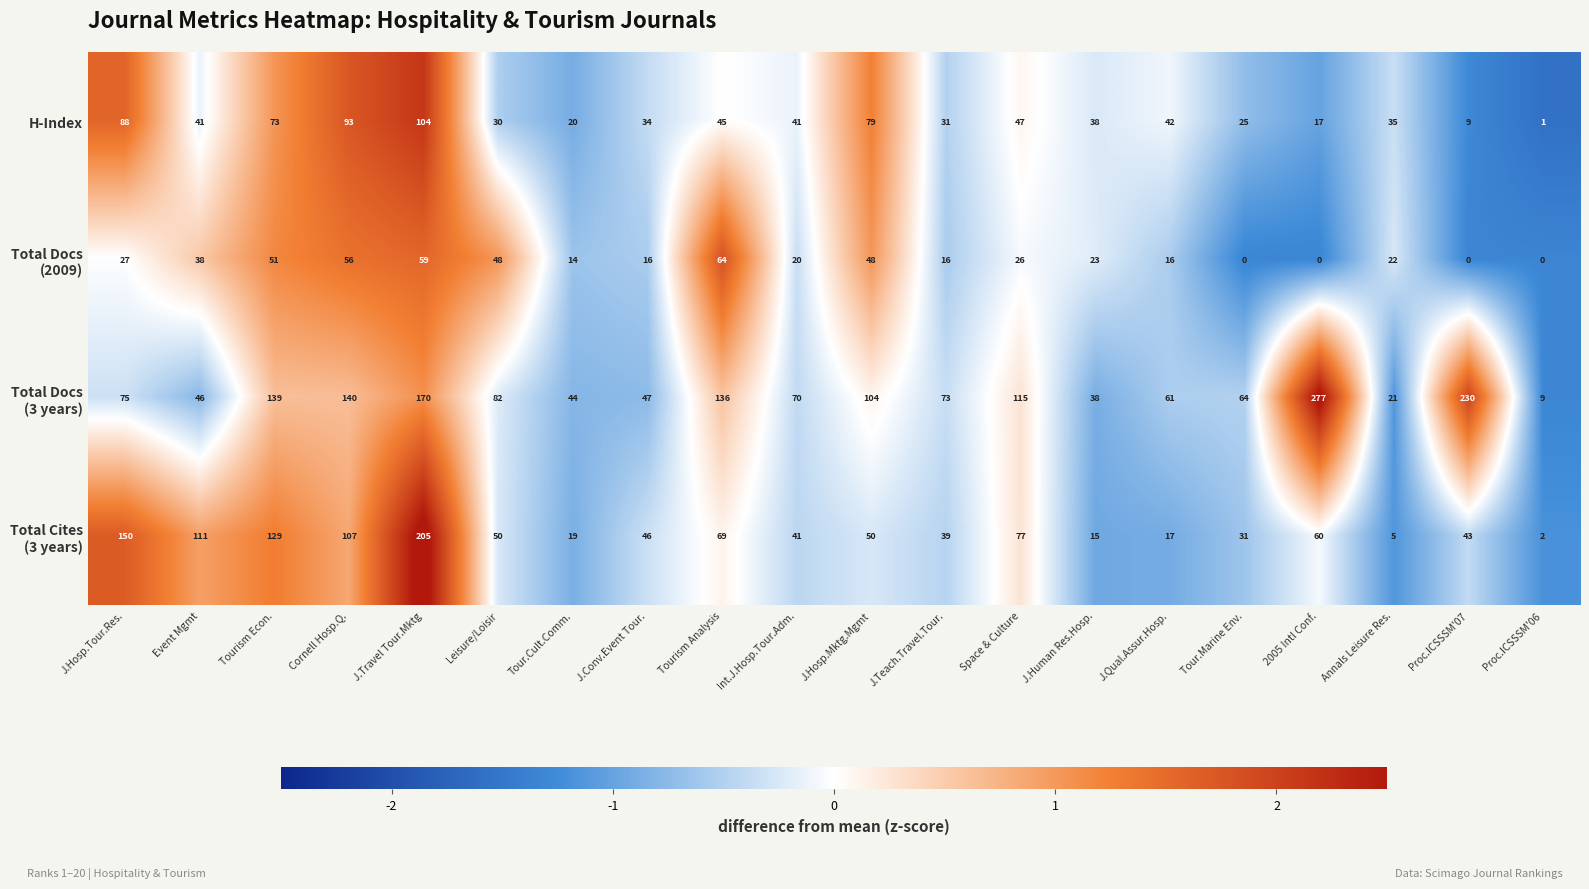

Where is H-Index nearest to the value 52?

Space & Culture